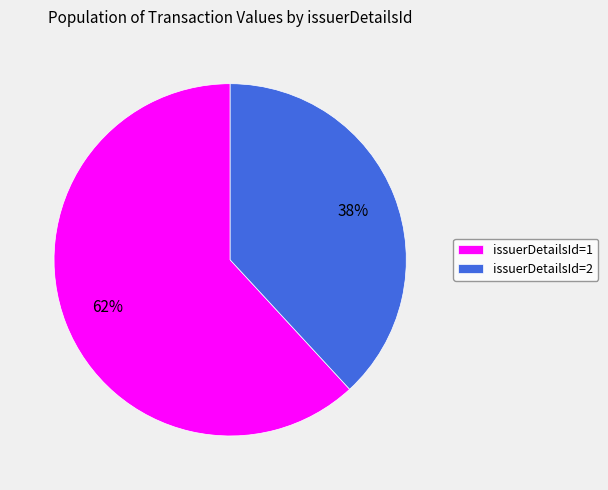

Rank the categories by value from highest to lowest.

issuerDetailsId=1, issuerDetailsId=2